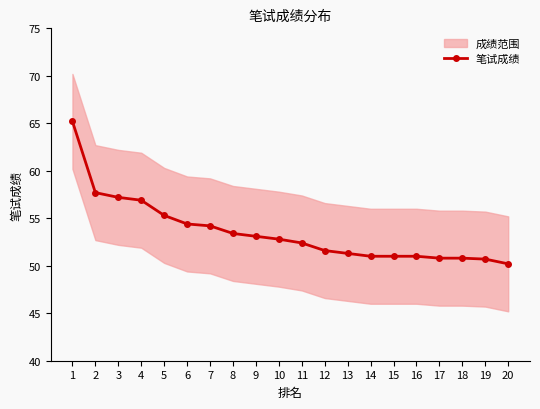

True or false: the data has more than 2 interior local peaks.

False